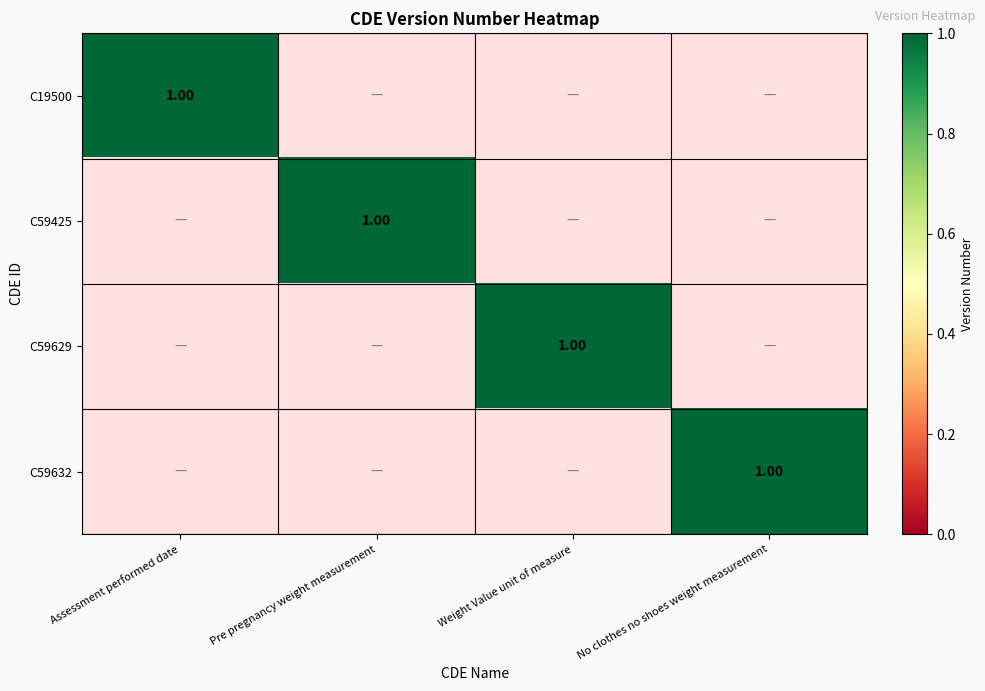

Which category has the lowest value in the C59629 series?

Assessment performed date